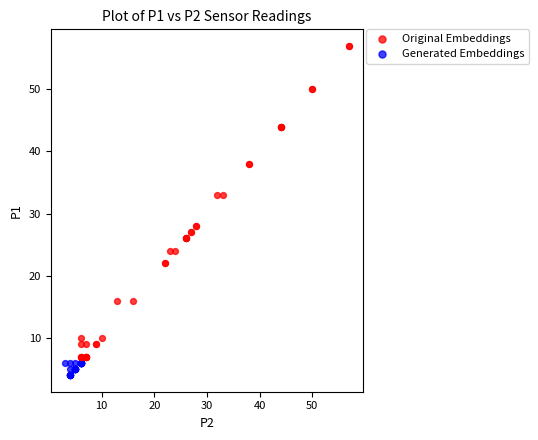

Which series contains the highest Y value?

Original Embeddings